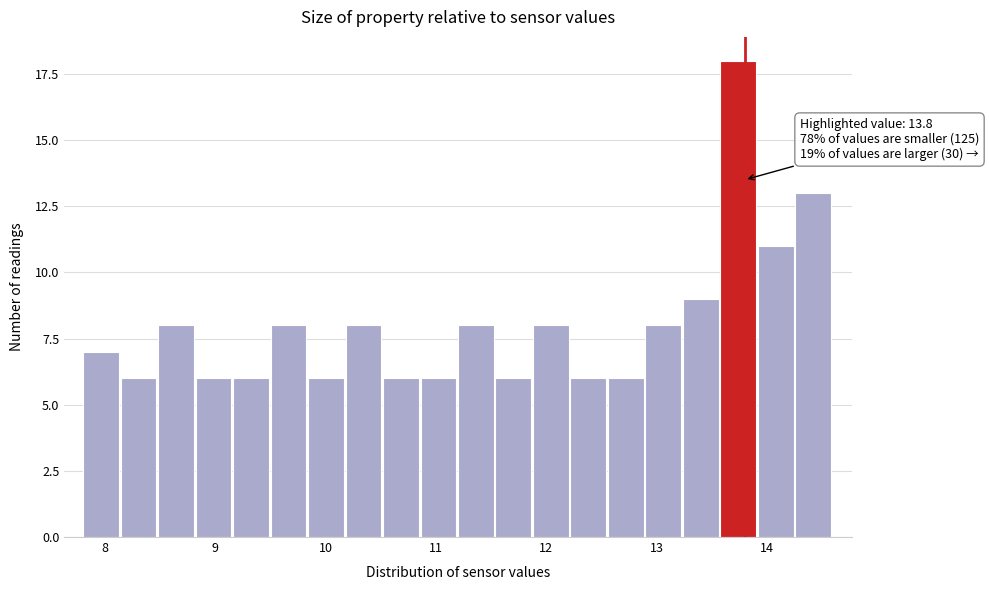

Read against the x-axis, roughly where is the centre of the tallest bar?

13.7